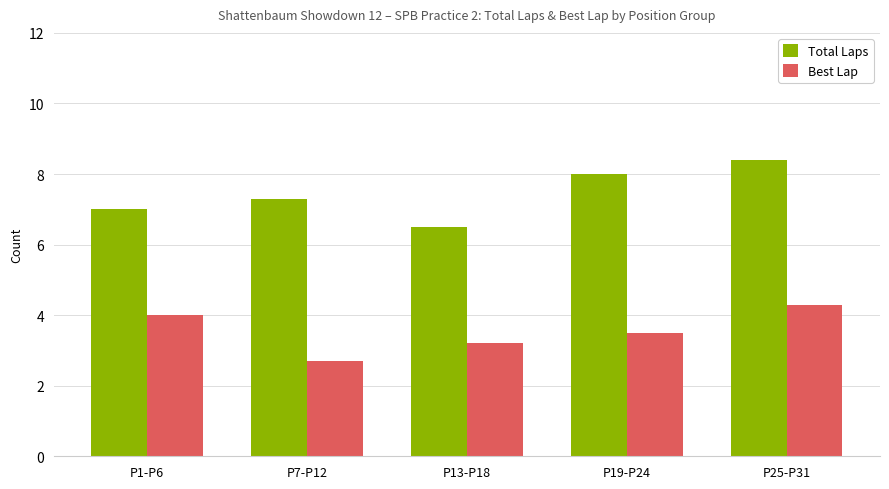

Which series has the largest total across all categories?

Total Laps